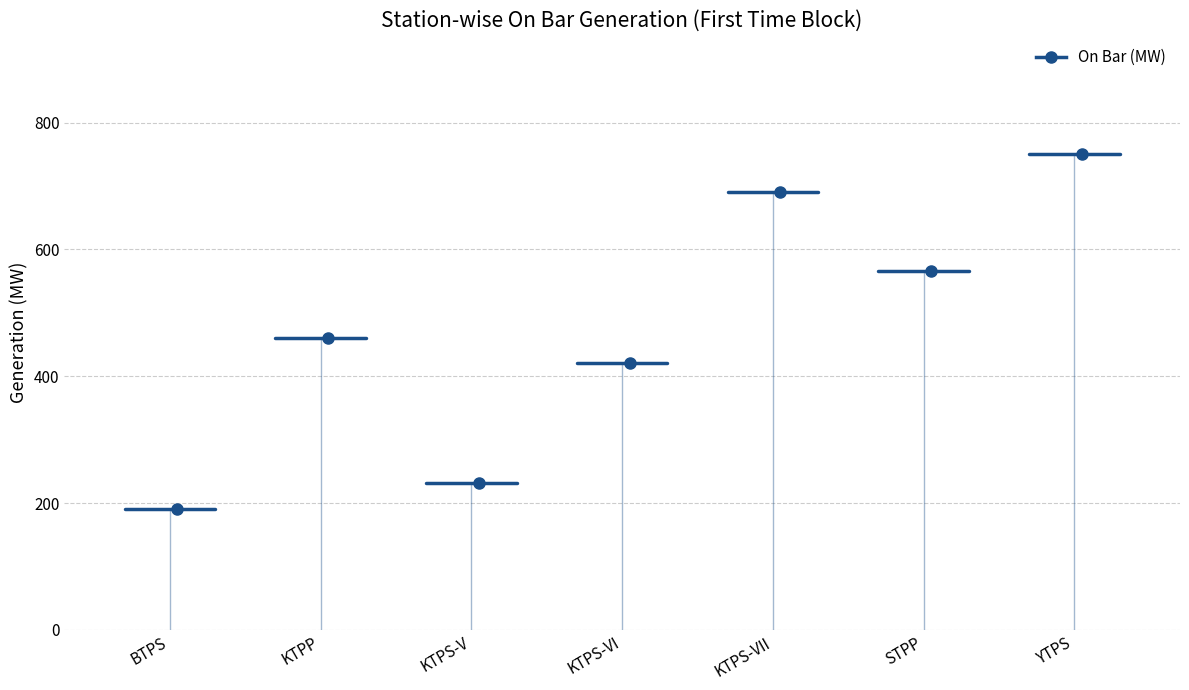

At which label does On Bar Total first exceed 460?

KTPS-VII